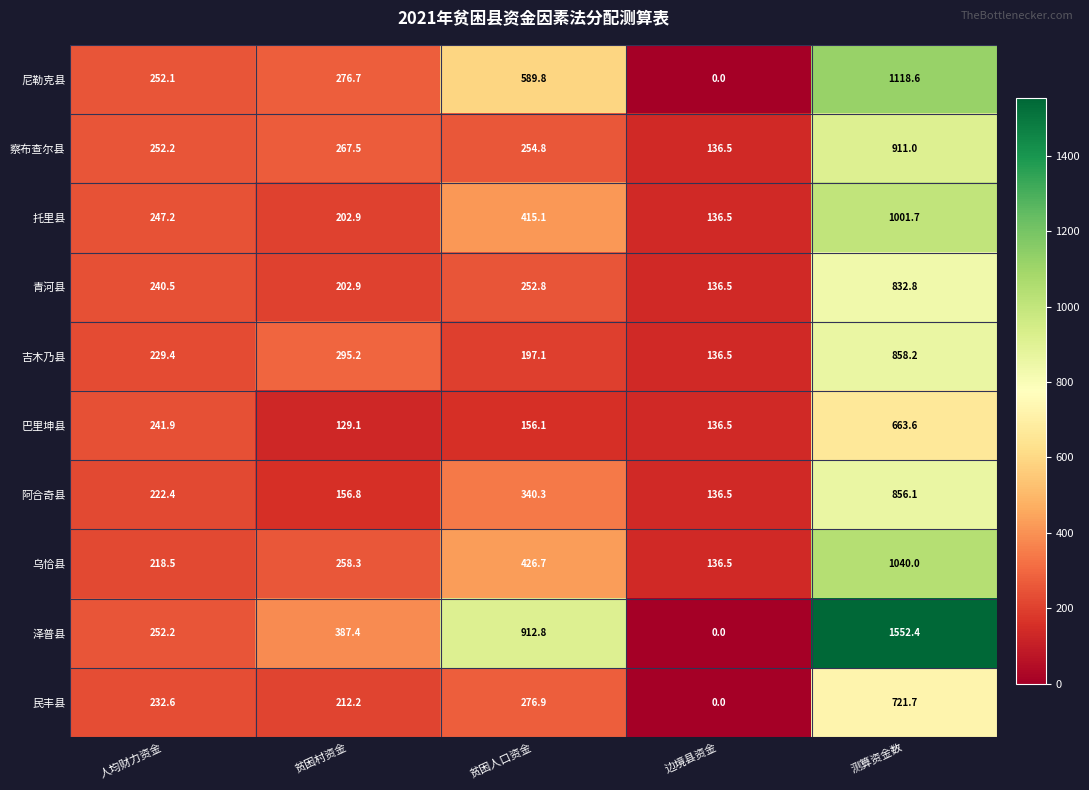

List the labels in order of 乌恰县 value, largest first.

测算资金数, 贫困人口资金, 贫困村资金, 人均财力资金, 边境县资金